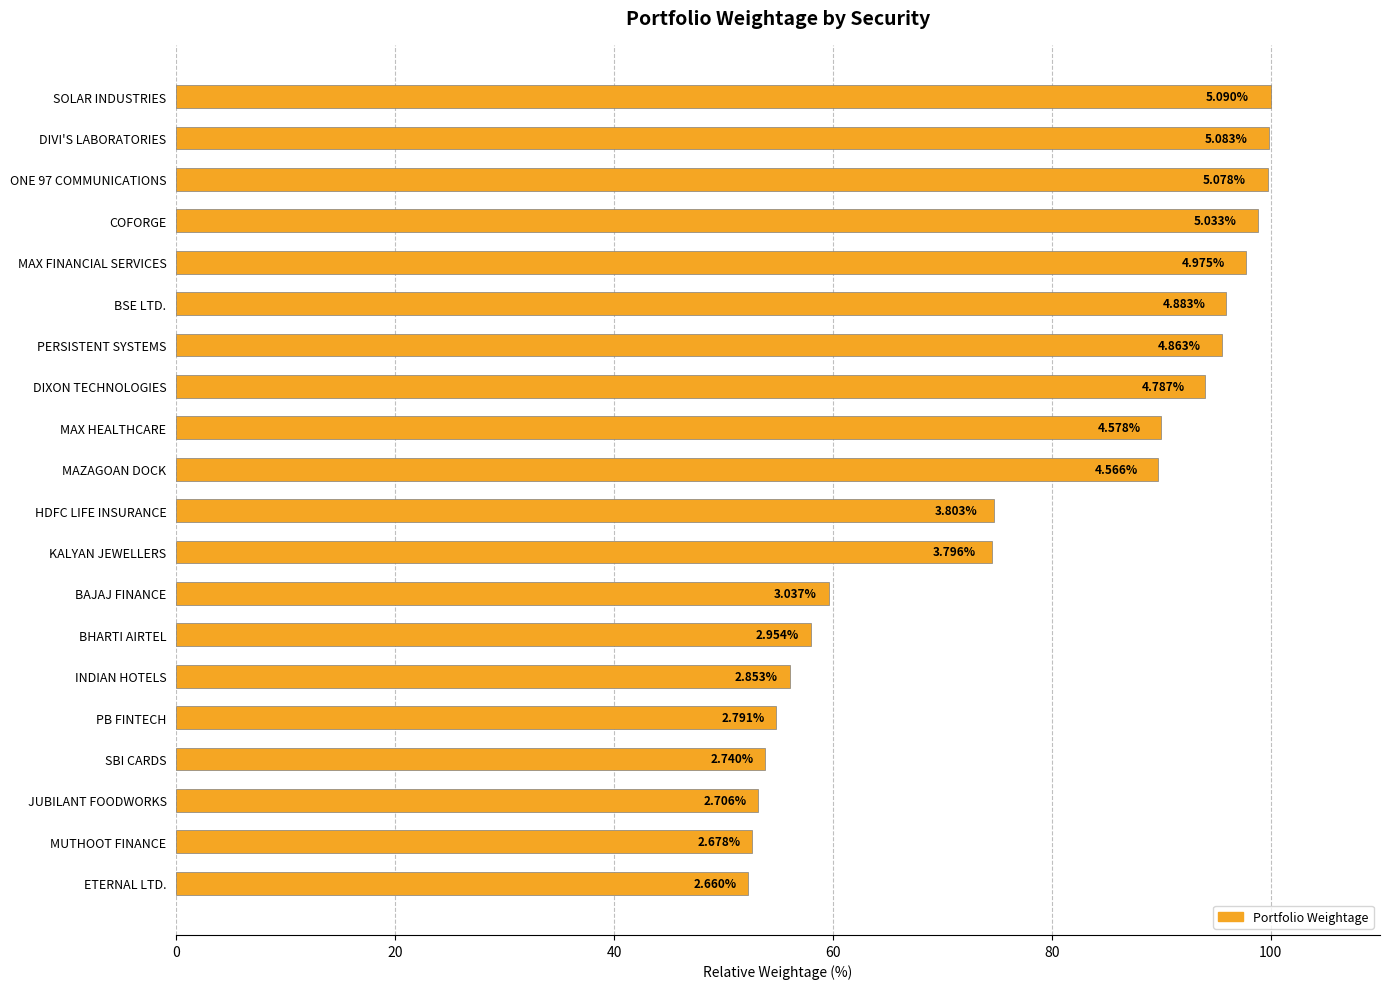

How many bars are there in total?

20